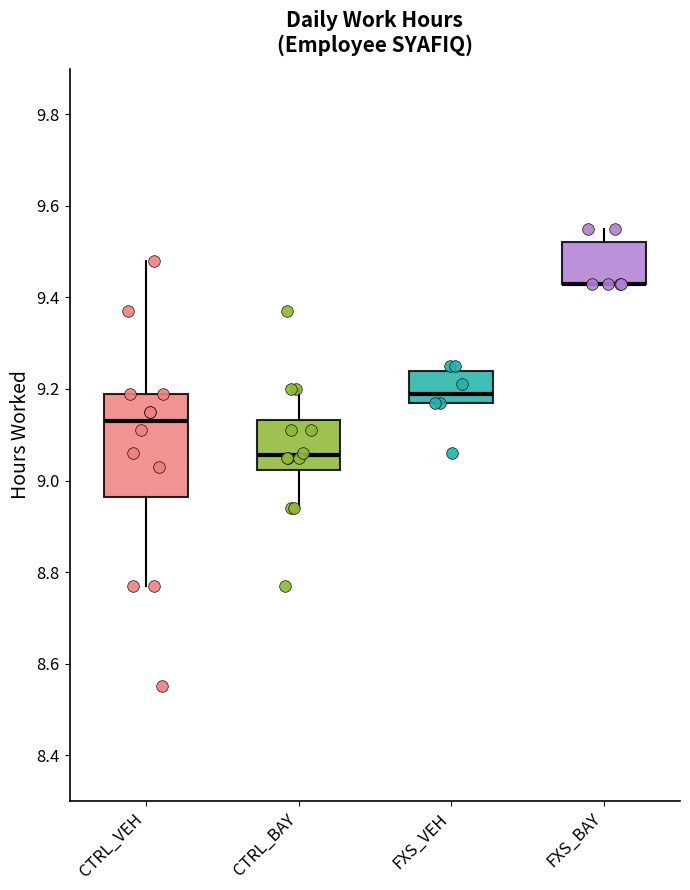

Where does the upper whisker of the box for CTRL_VEH end on the y-axis? The values are not printed on the chart, so give them approximately, as read against the axis.

9.48